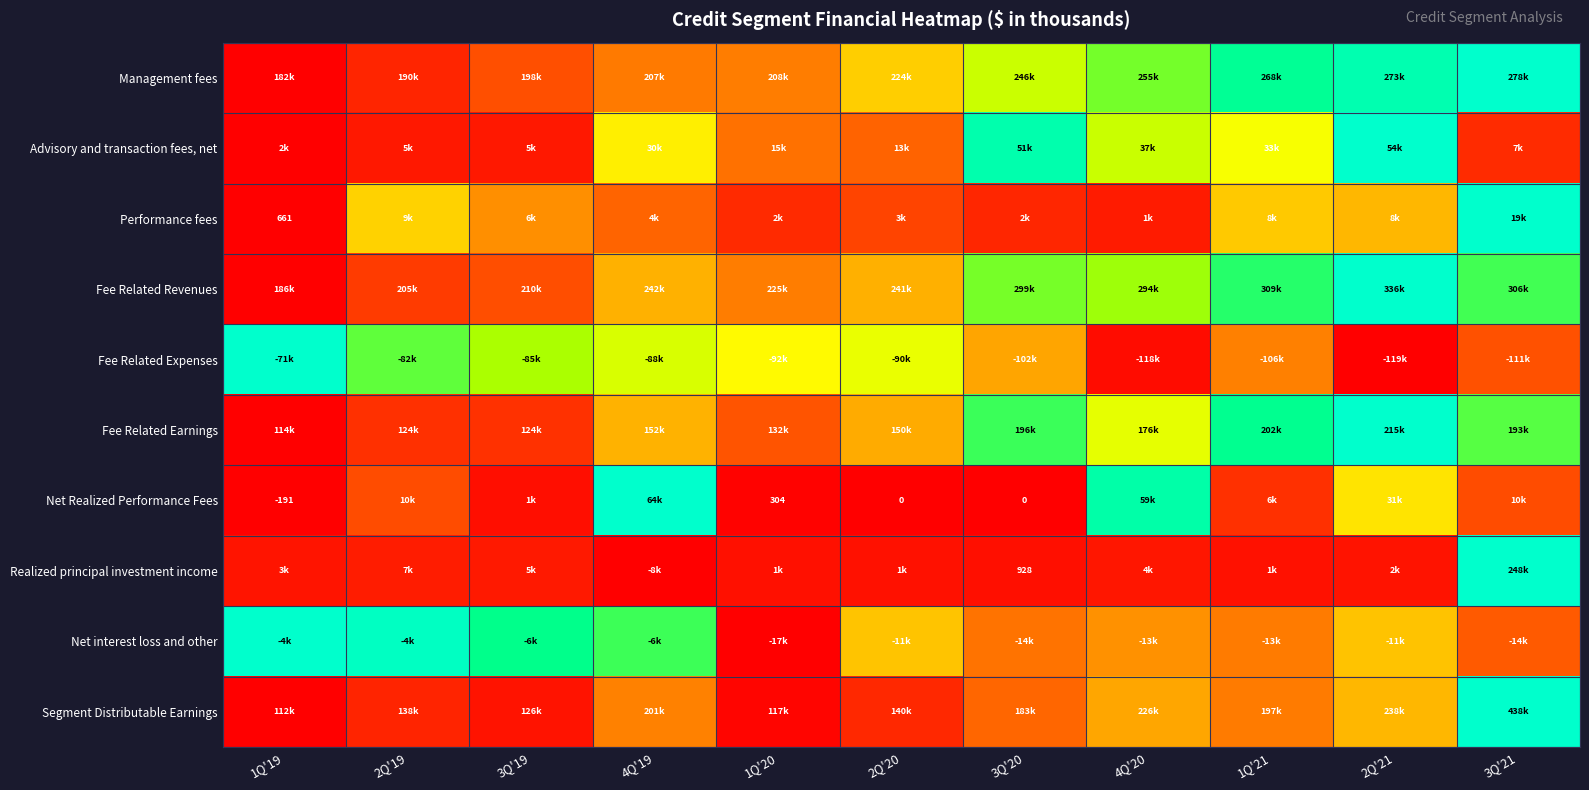

Which category has the highest value across all series?

3Q'21